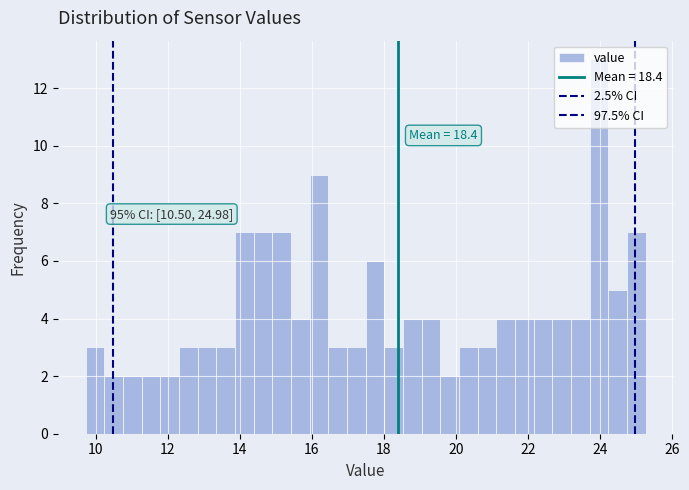

Around what value on the x-axis is the tallest bar? Give the approximate position of its centre, as read against the axis.

24.0